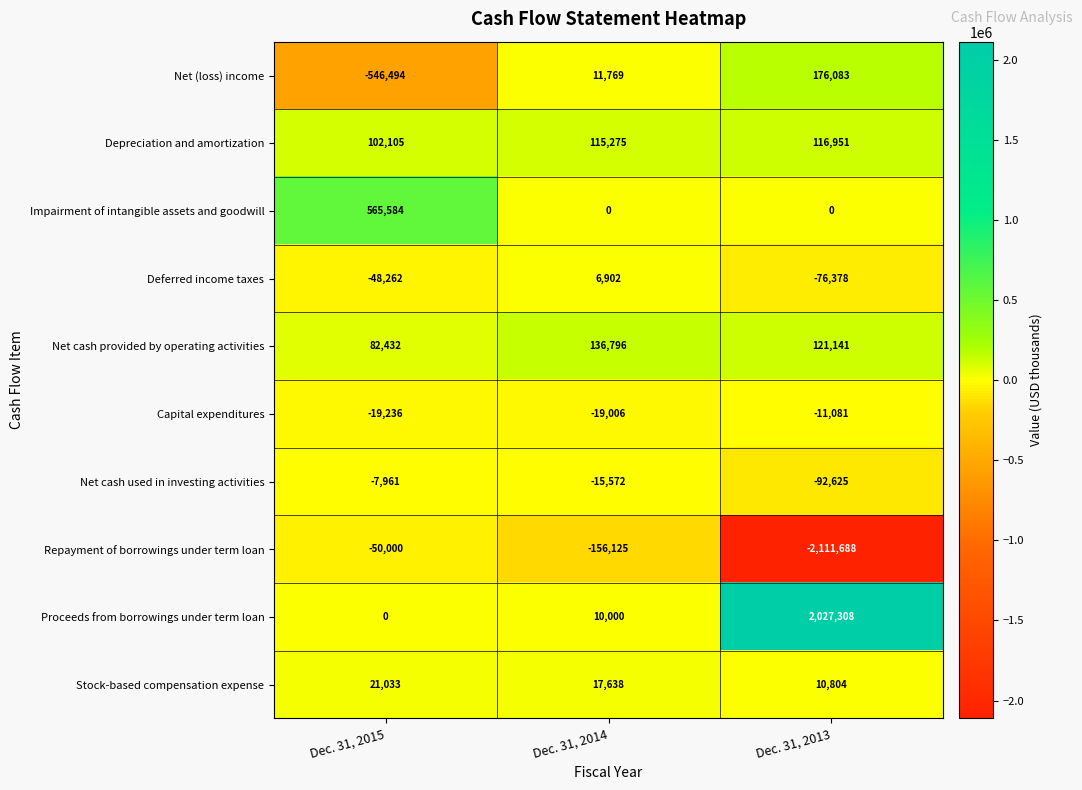

List the series in order of their peak value, lowest first.

Repayment of borrowings under term loan, Capital expenditures, Net cash used in investing activities, Deferred income taxes, Stock-based compensation expense, Depreciation and amortization, Net cash provided by operating activities, Net (loss) income, Impairment of intangible assets and goodwill, Proceeds from borrowings under term loan